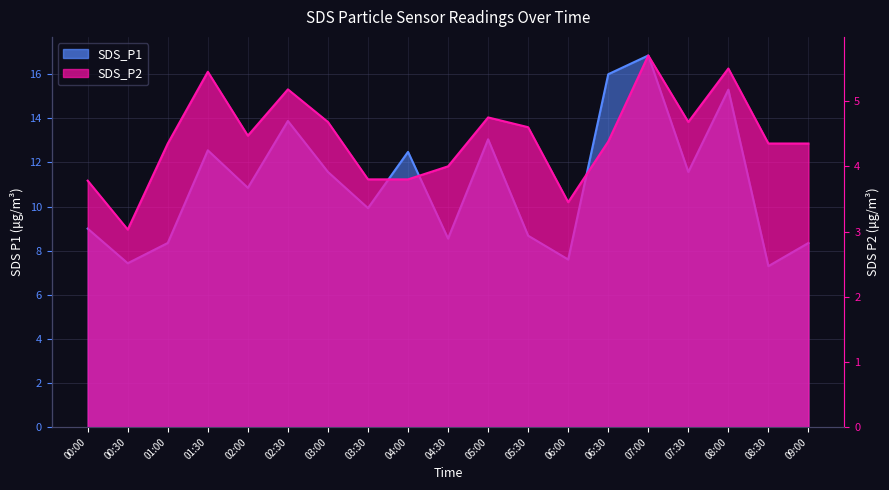

What is the difference between the maximum and minimum values in the SDS_P2 series?

2.7